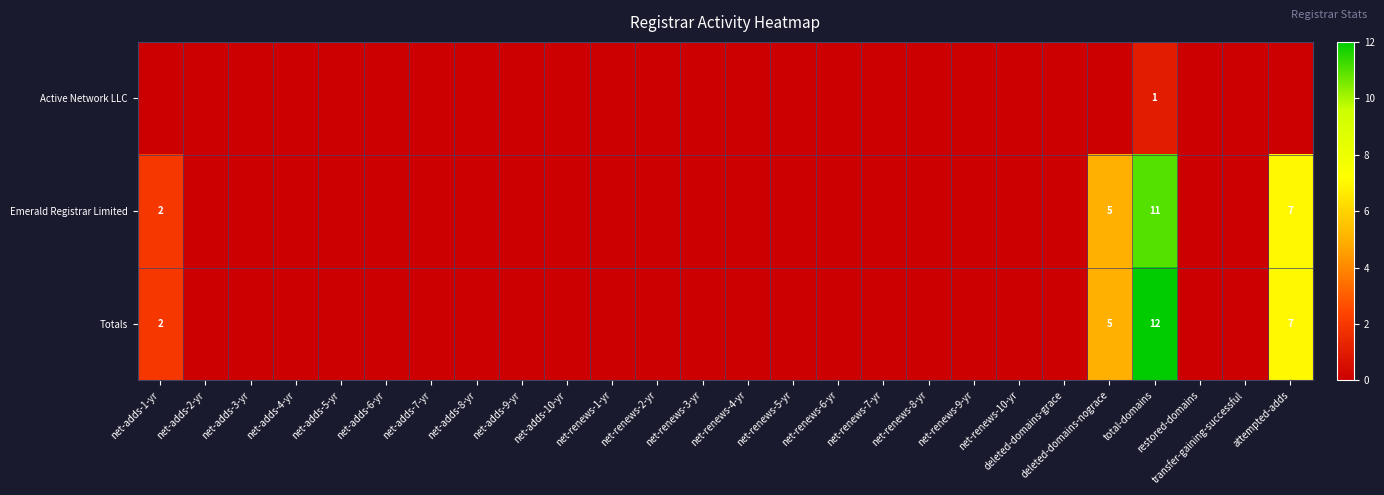

Which series has the largest total across all categories?

Totals